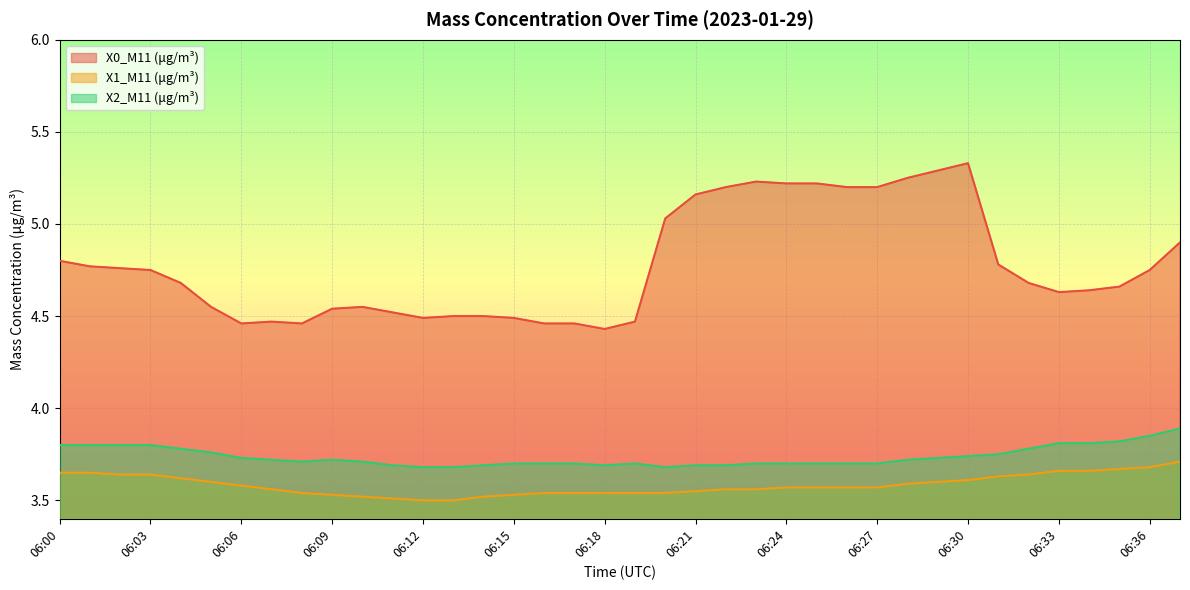

True or false: X1_M11 (μg/m³) and X0_M11 (μg/m³) intersect in this chart.

False